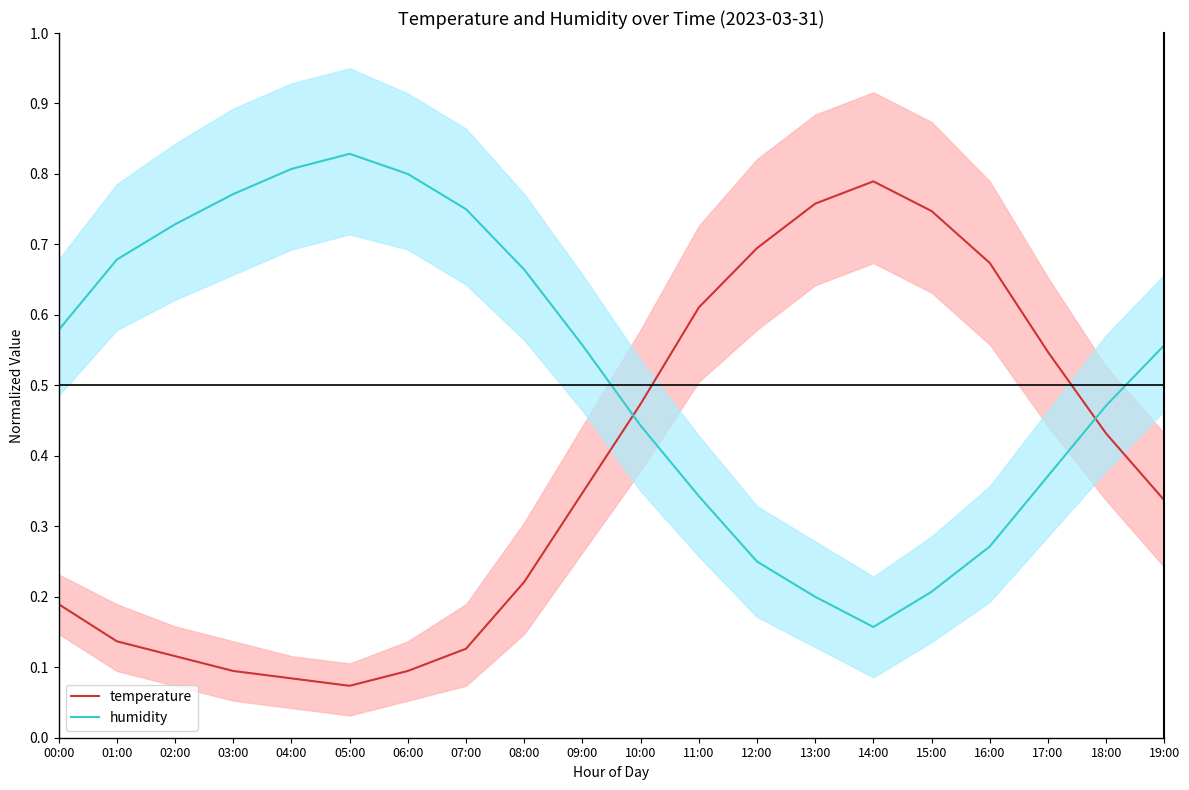

Reading left to right, transcribe all the data shown in this chart.

temperature: 0.2	0.1	0.1	0.1	0.1	0.1	0.1	0.1	0.2	0.3	0.5	0.6	0.7	0.8	0.8	0.7	0.7	0.5	0.4	0.3
humidity: 0.6	0.7	0.7	0.8	0.8	0.8	0.8	0.8	0.7	0.6	0.4	0.3	0.2	0.2	0.2	0.2	0.3	0.4	0.5	0.6